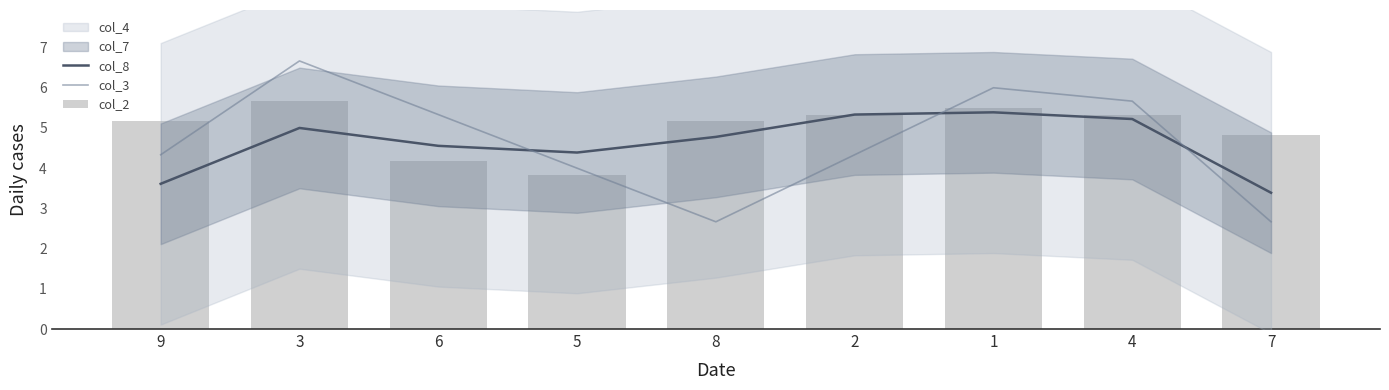

What is the label of the 4th bar from the right?

2